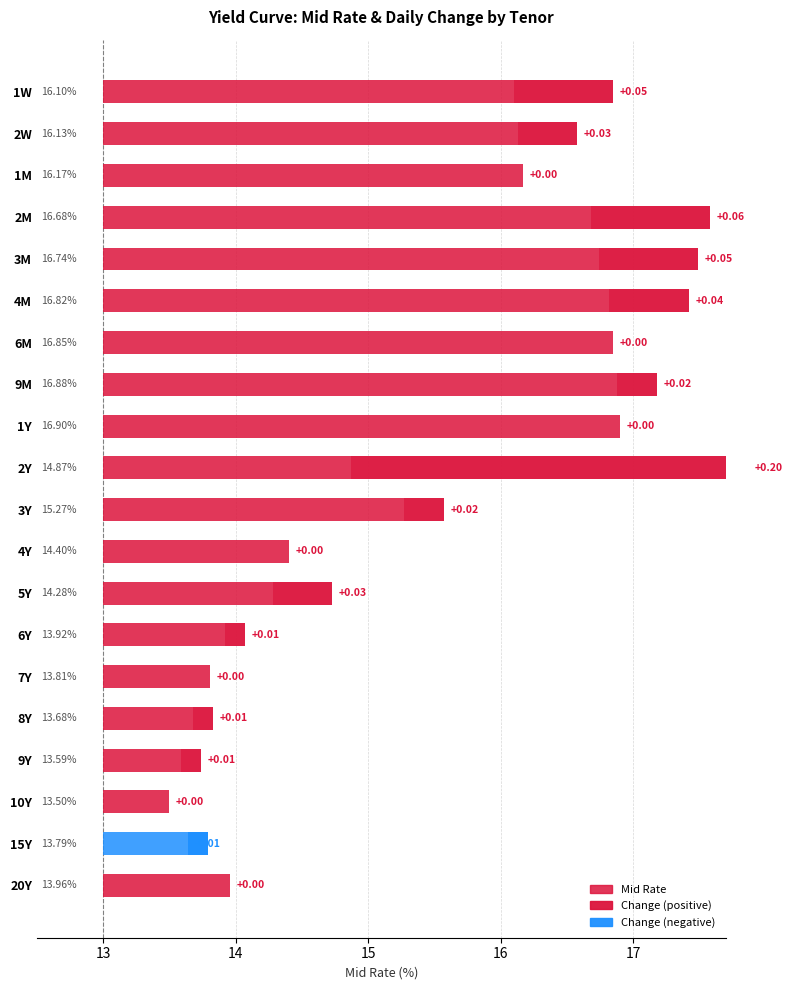

What is the difference between the highest and lowest values at 3Y?

2.0